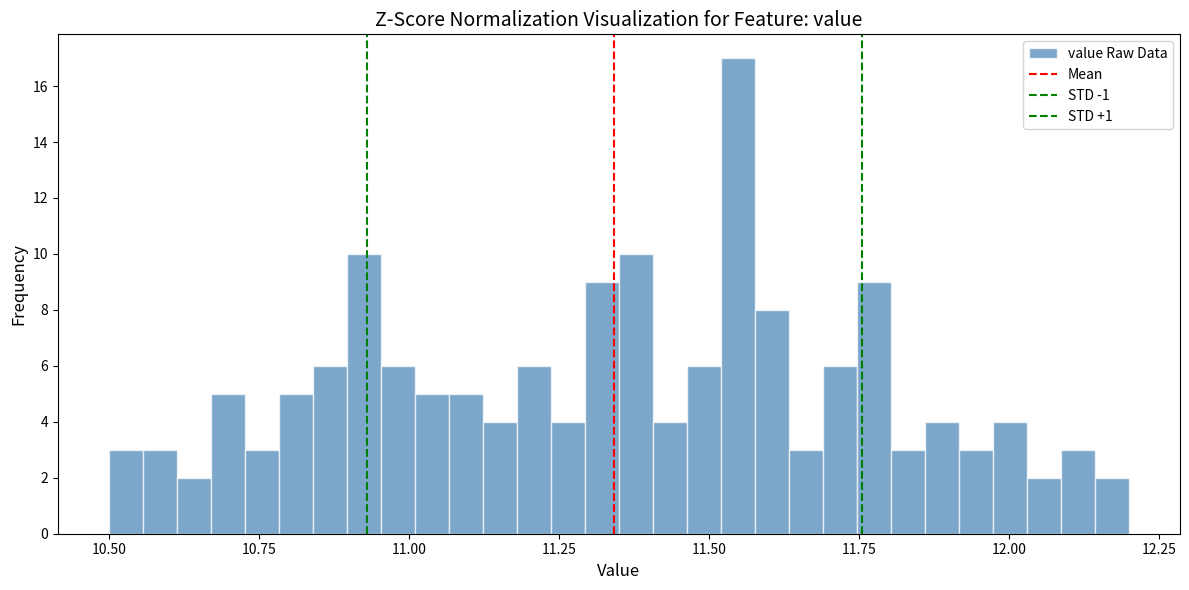

Read against the x-axis, roughly where is the centre of the tallest bar?

11.55